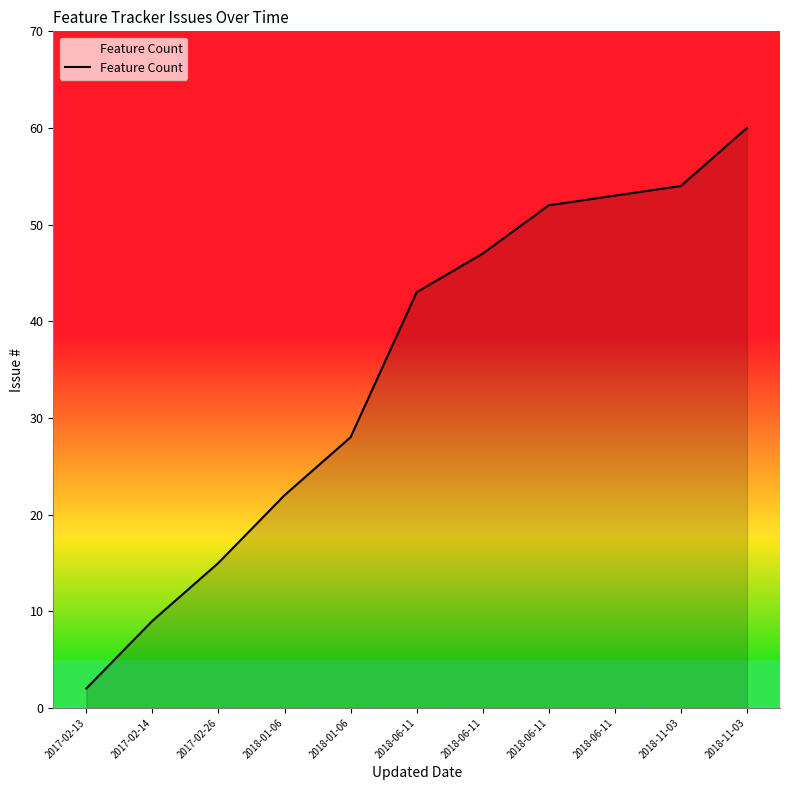

Is this an area chart (filled region under the line)?

Yes